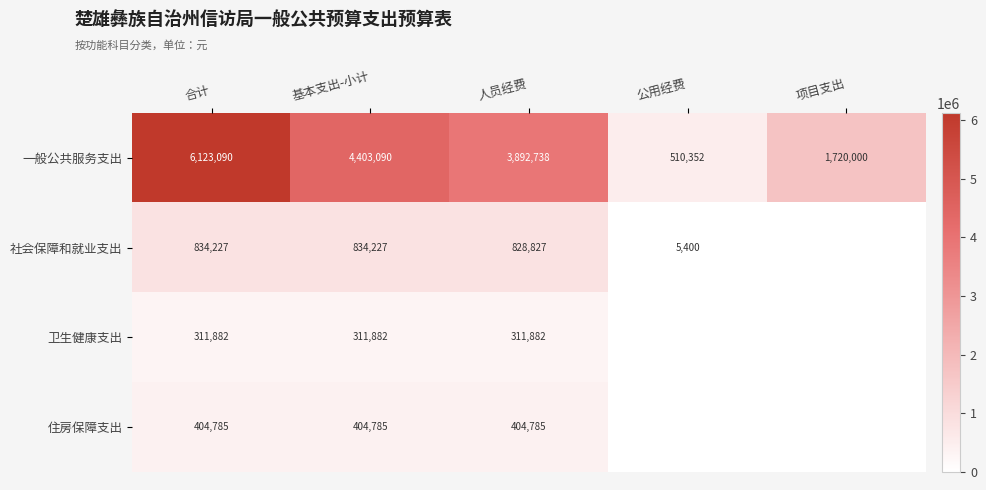

Which category has the highest value in the 一般公共服务支出 series?

合计